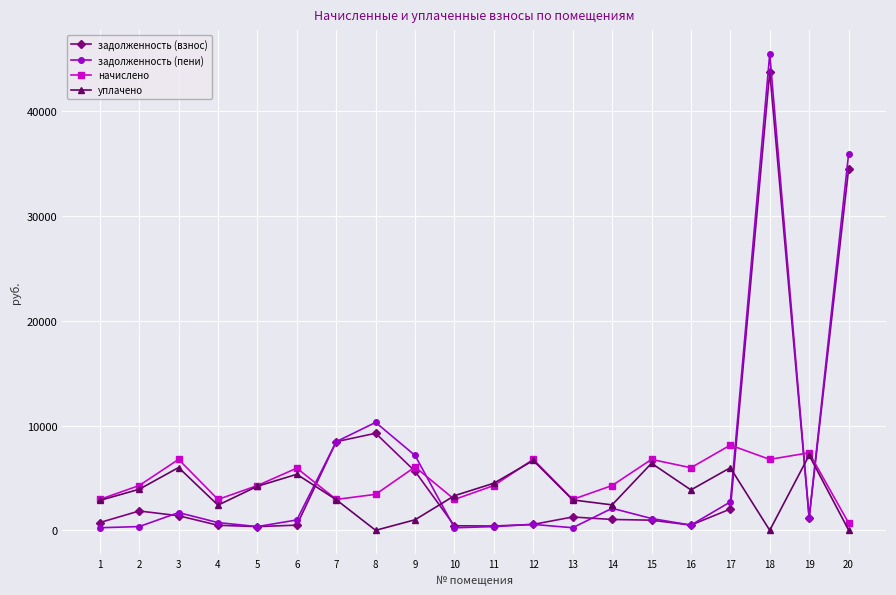

The value of начислено at 14 is 4272.0. True or false?

True